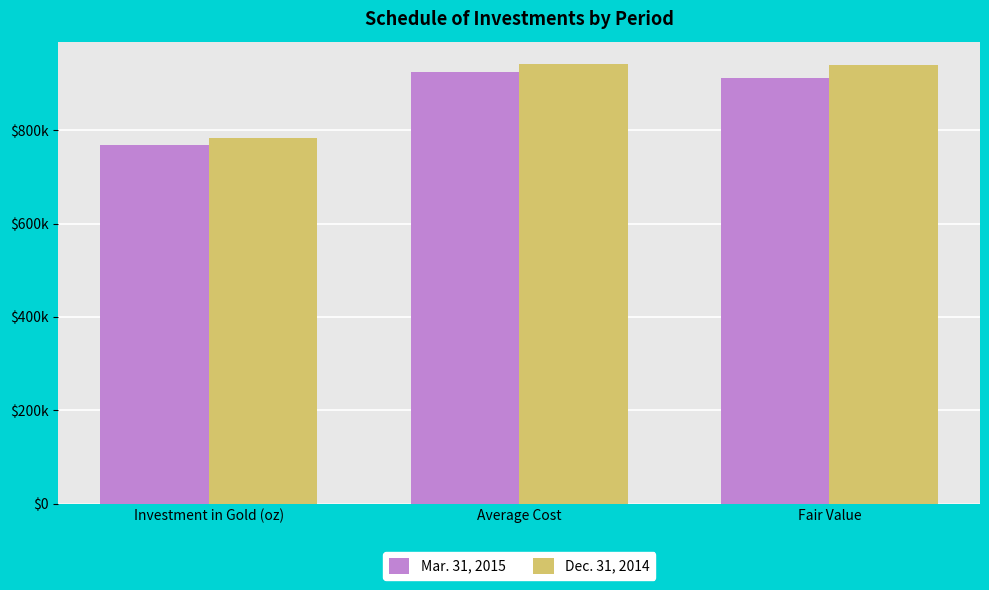

Are the bars horizontal?

No